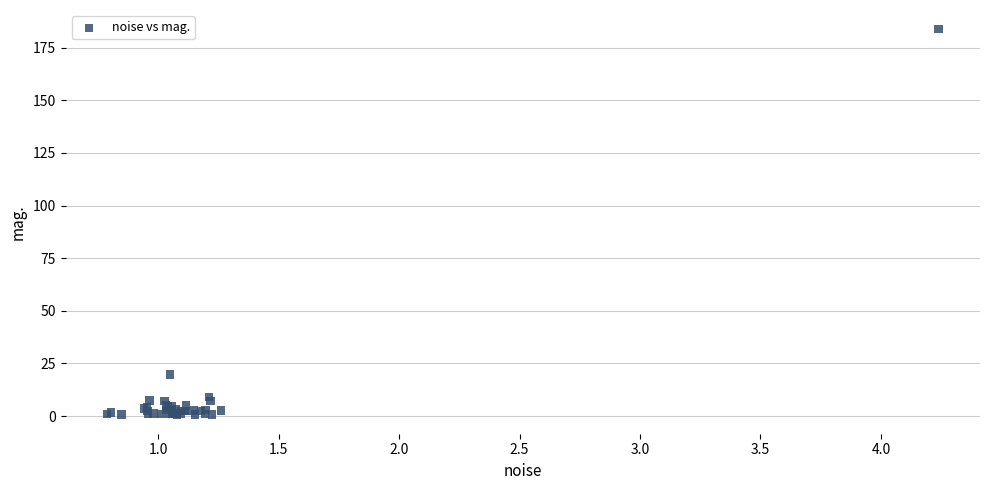

What Y value in the scatter plot is closest to 92?

19.8